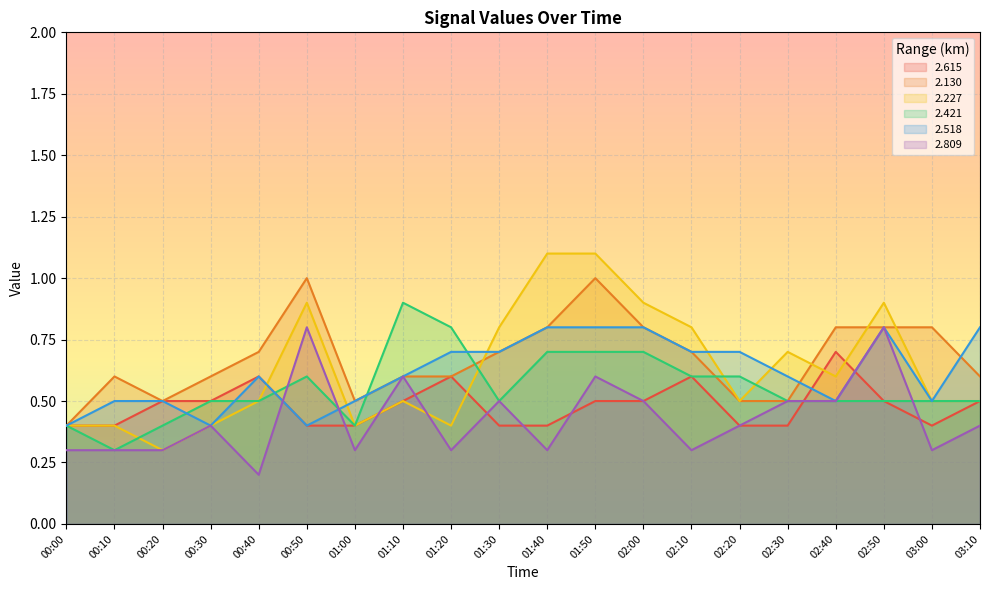

What position from the left is 02:20?

15